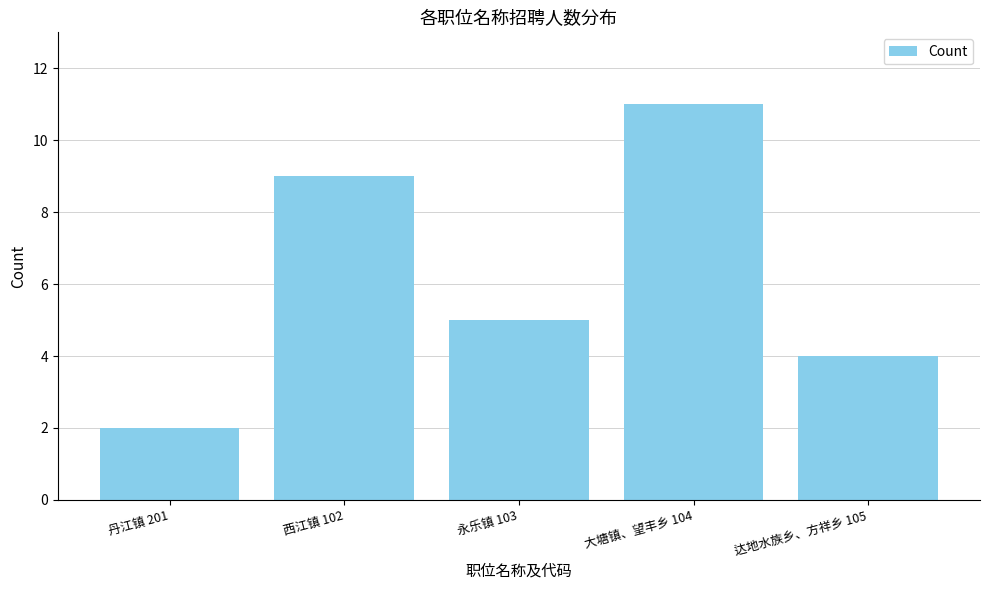

Approximately how many times larger is the value at 大塘镇、望丰乡 104 compared to 丹江镇 201?

5.5